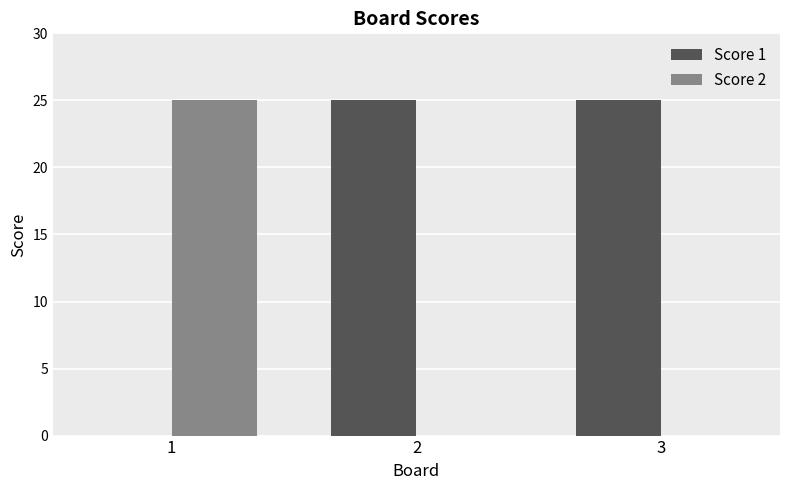

What are all the series names shown in the legend?

Score 1, Score 2